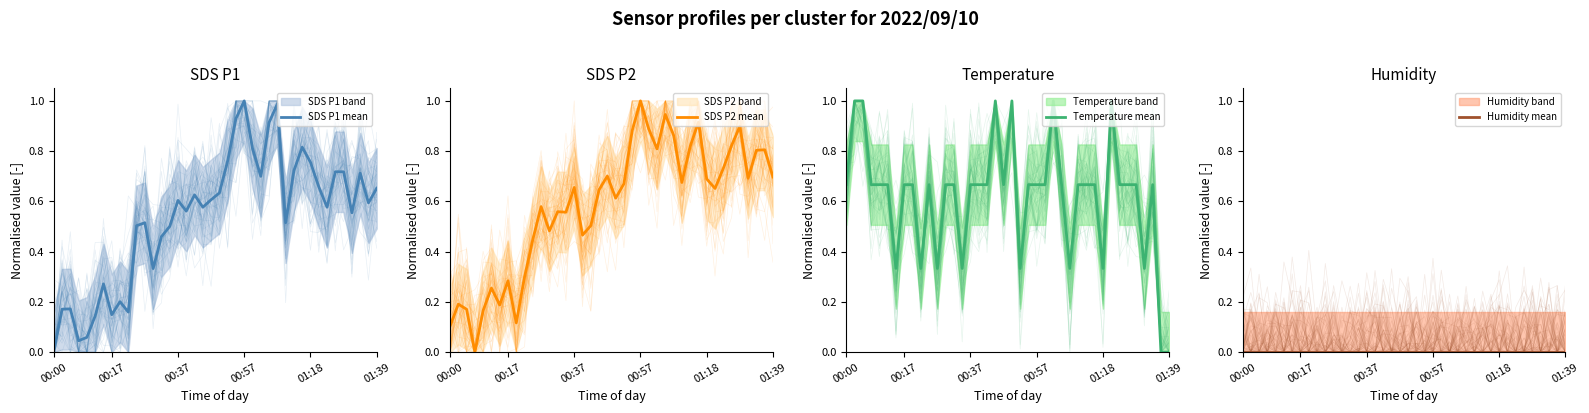

Reading left to right, extract all data points from this chart.

SDS P1 mean: 0.0	0.2	0.2	0.0	0.1	0.1	0.3	0.1	0.2	0.2	0.5	0.5	0.3	0.5	0.5	0.6	0.6	0.6	0.6	0.6	0.6	0.8	0.9	1.0	0.8	0.7	0.9	1.0	0.5	0.7	0.8	0.8	0.7	0.6	0.7	0.7	0.6	0.7	0.6	0.7
SDS P2 mean: 0.1	0.2	0.2	0.0	0.2	0.3	0.2	0.3	0.1	0.3	0.4	0.6	0.5	0.6	0.6	0.7	0.5	0.5	0.6	0.7	0.6	0.7	0.9	1.0	0.9	0.8	0.9	0.9	0.7	0.8	0.9	0.7	0.7	0.7	0.8	0.9	0.7	0.8	0.8	0.7
Temperature mean: 0.7	1.0	1.0	0.7	0.7	0.7	0.3	0.7	0.7	0.3	0.7	0.3	0.7	0.7	0.3	0.7	0.7	0.7	1.0	0.7	1.0	0.3	0.7	0.7	0.7	1.0	0.7	0.3	0.7	0.7	0.7	0.3	1.0	0.7	0.7	0.7	0.3	0.7	0.0	0.0
Humidity mean: 0.0	0.0	0.0	0.0	0.0	0.0	0.0	0.0	0.0	0.0	0.0	0.0	0.0	0.0	0.0	0.0	0.0	0.0	0.0	0.0	0.0	0.0	0.0	0.0	0.0	0.0	0.0	0.0	0.0	0.0	0.0	0.0	0.0	0.0	0.0	0.0	0.0	0.0	0.0	0.0